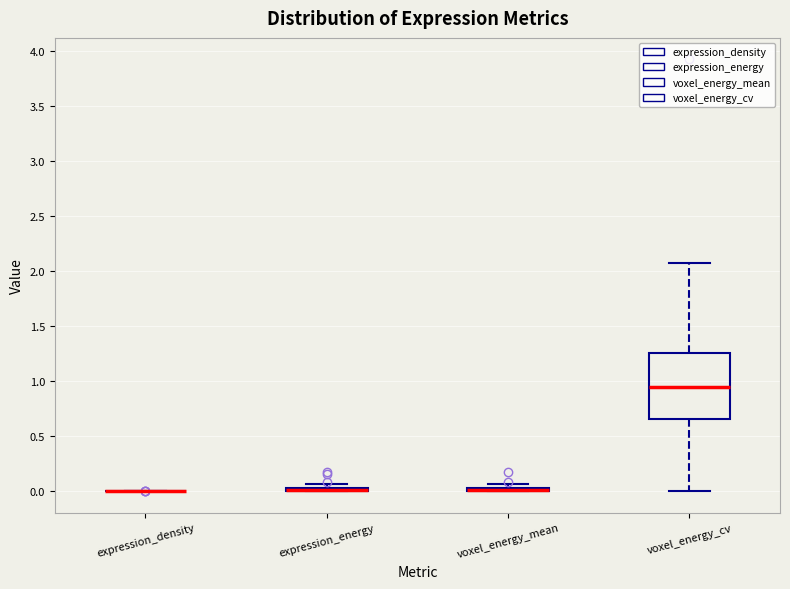

Which box is the tallest, from its lower edge to its upper edge?

voxel_energy_cv